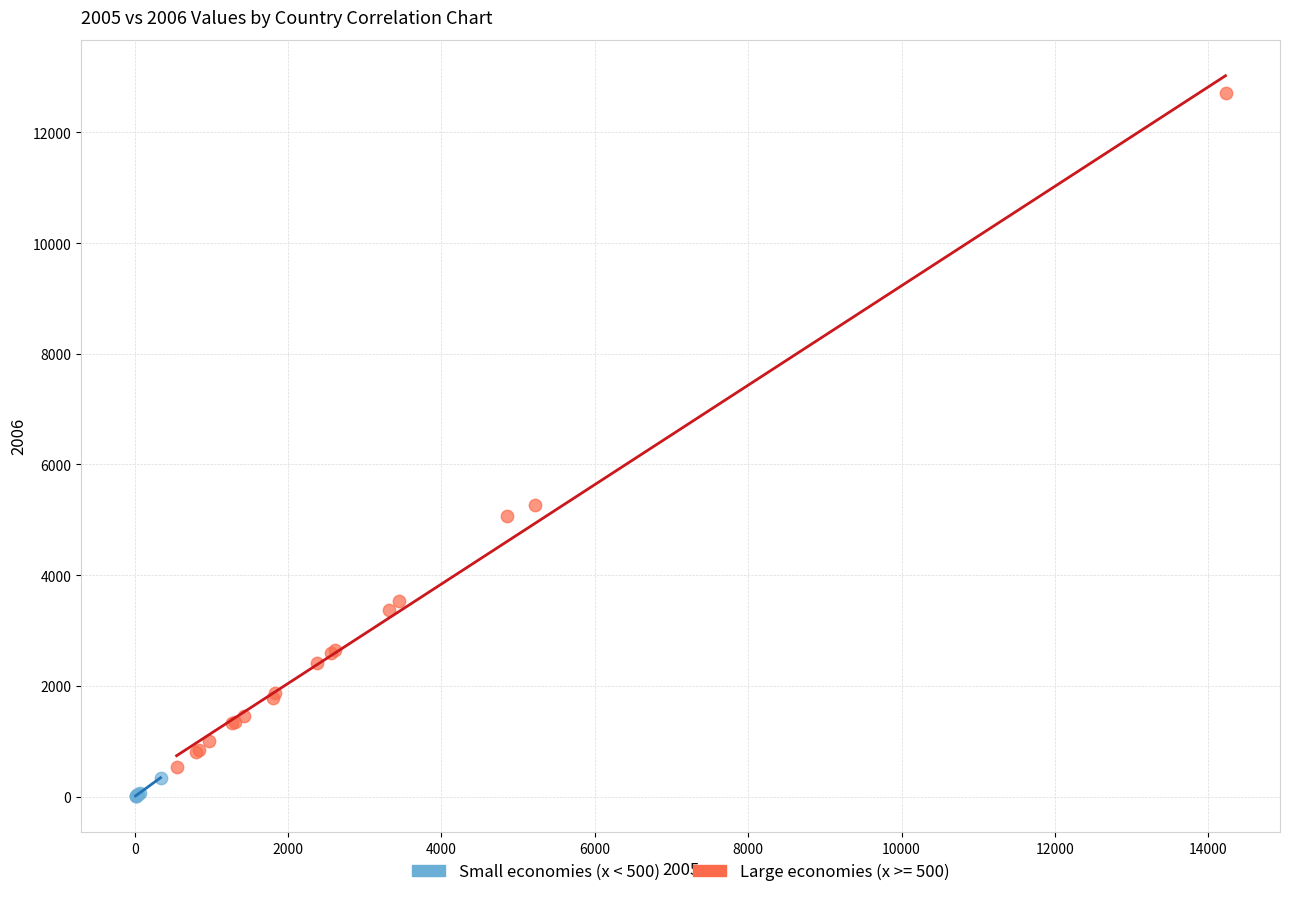

Which series has the widest spread of Y values?

Large economies (x >= 500)